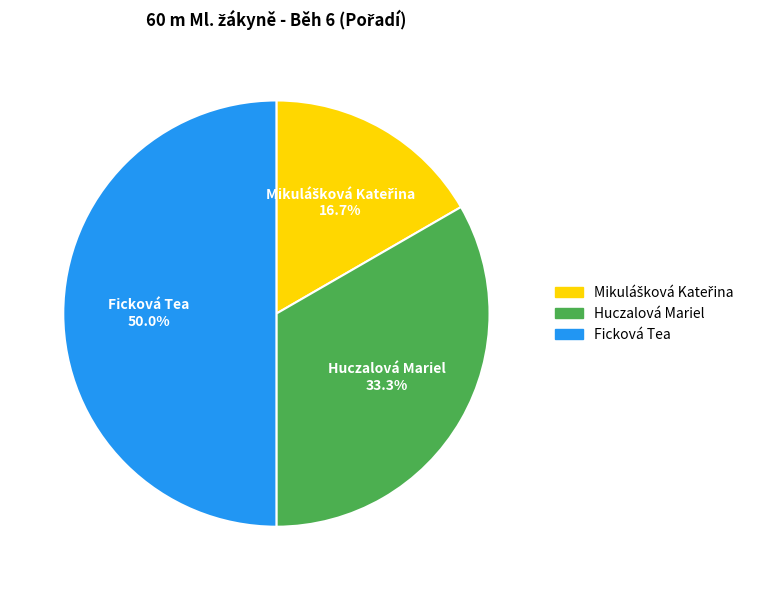

What percentage do Ficková Tea and Huczalová Mariel together represent?

83.3%